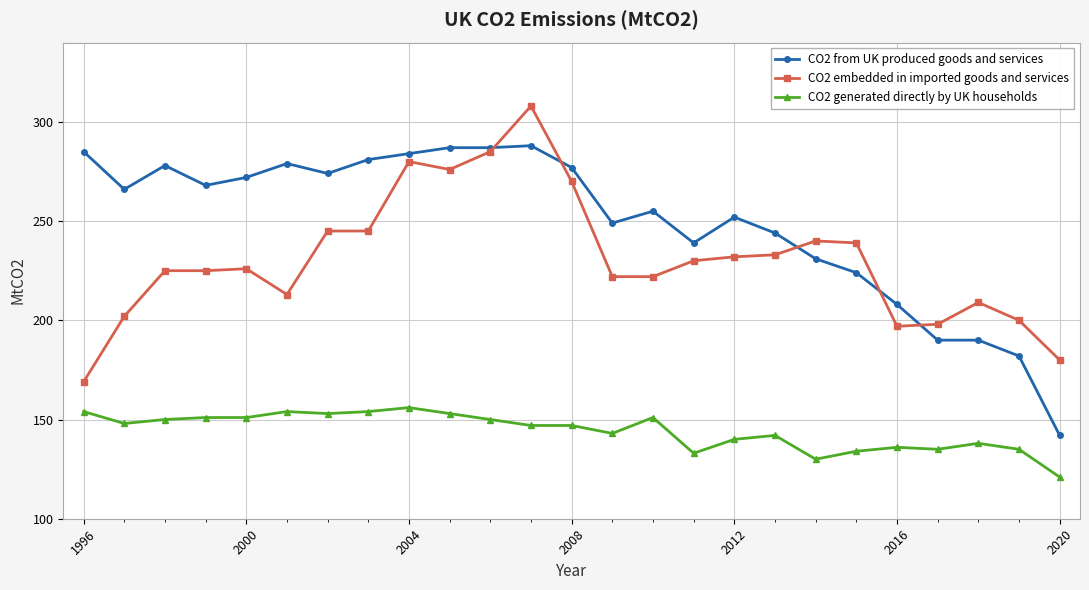

Which series has the largest total across all categories?

CO2 from UK produced goods and services